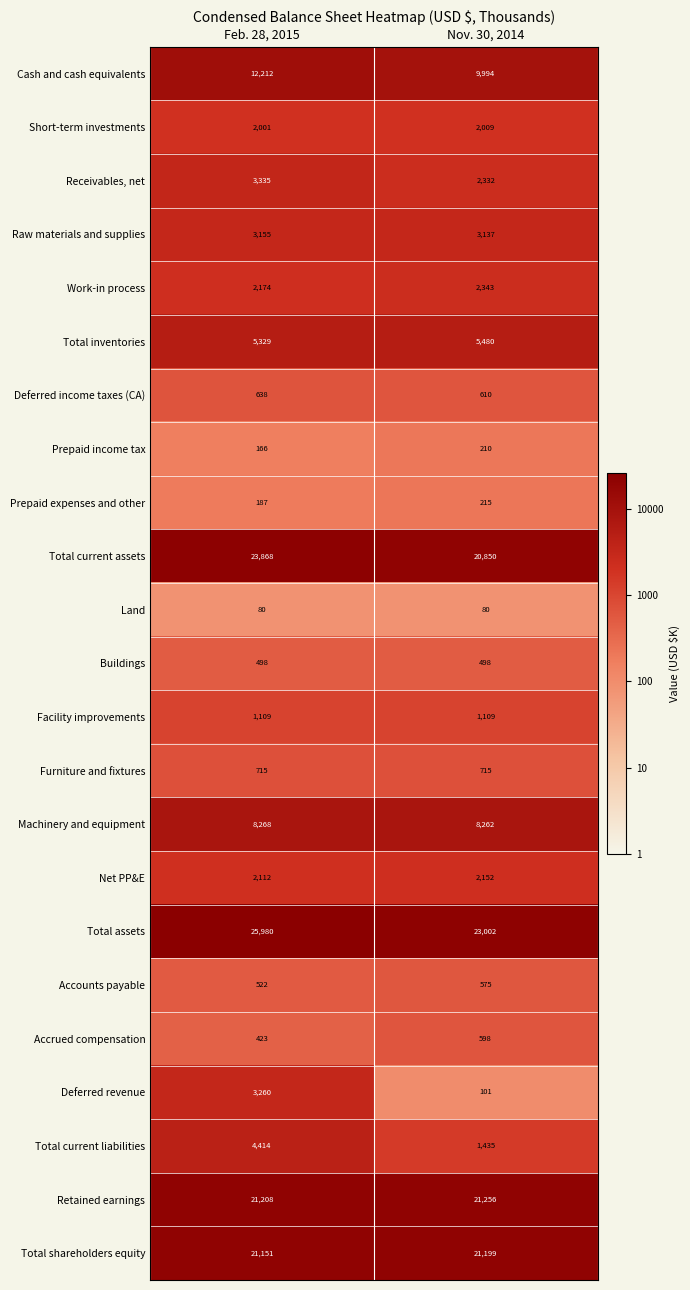

What is the greatest value displayed?

25980